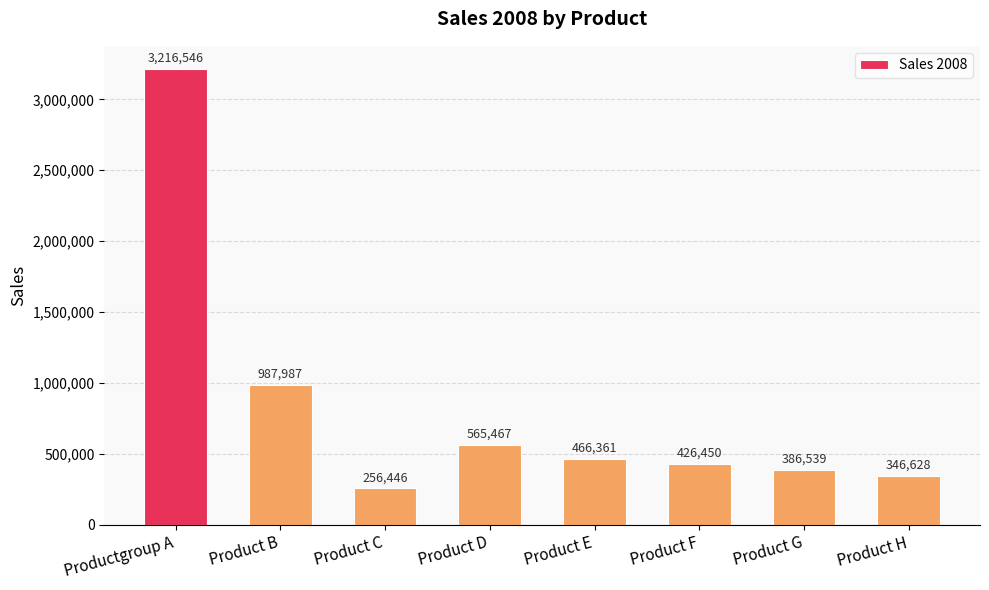

What is the label of the 4th bar from the right?

Product E